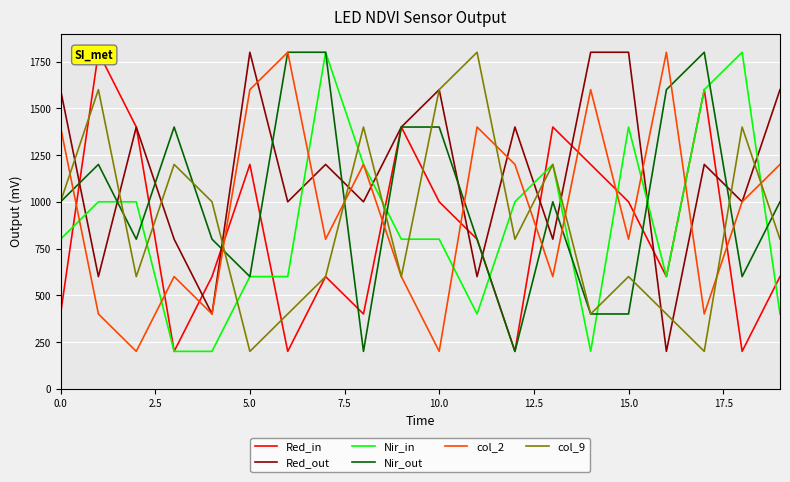

In Red_out, how many points are higher than both neighbors (excluding endpoints)?

6